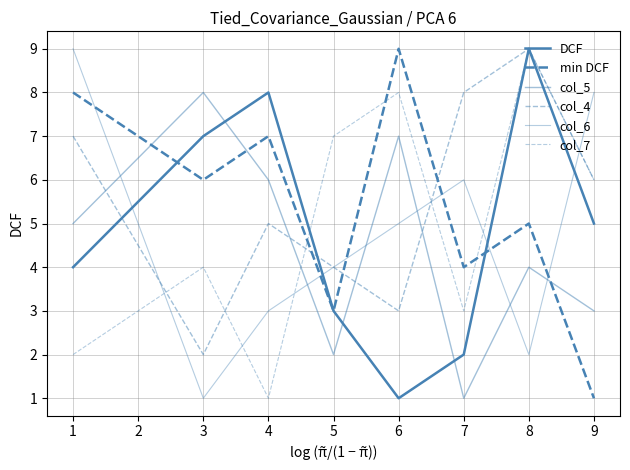

Does the chart display data point markers on the line(s)?

No